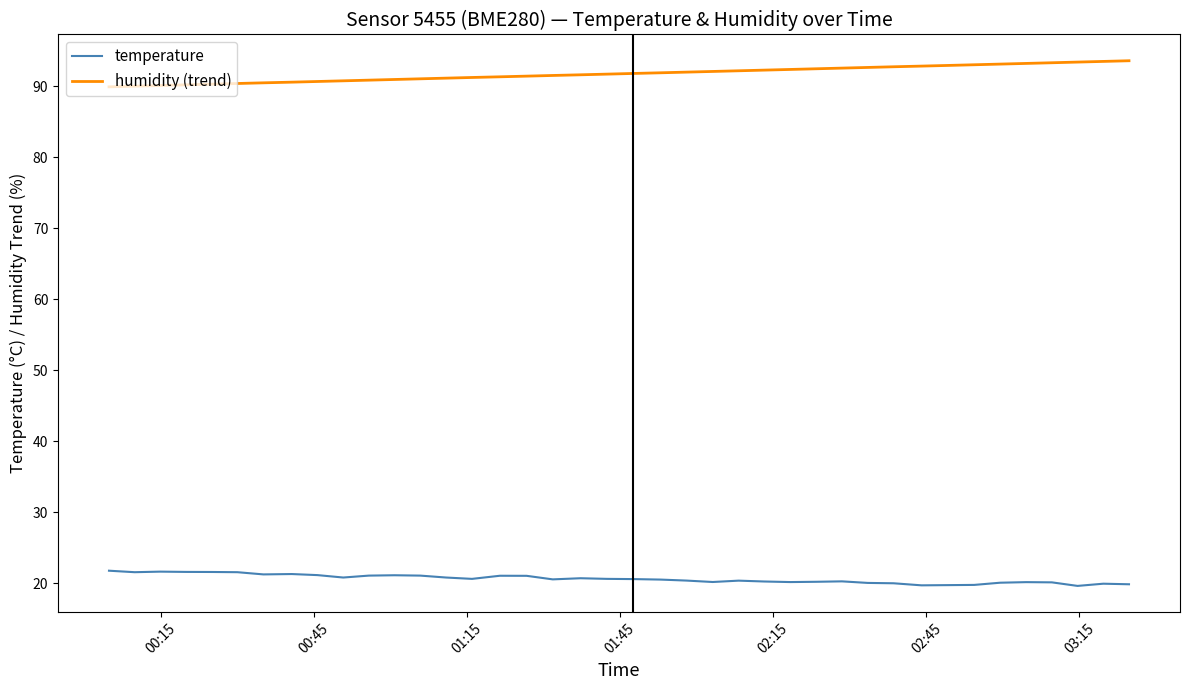

What is the greatest value displayed?

93.6